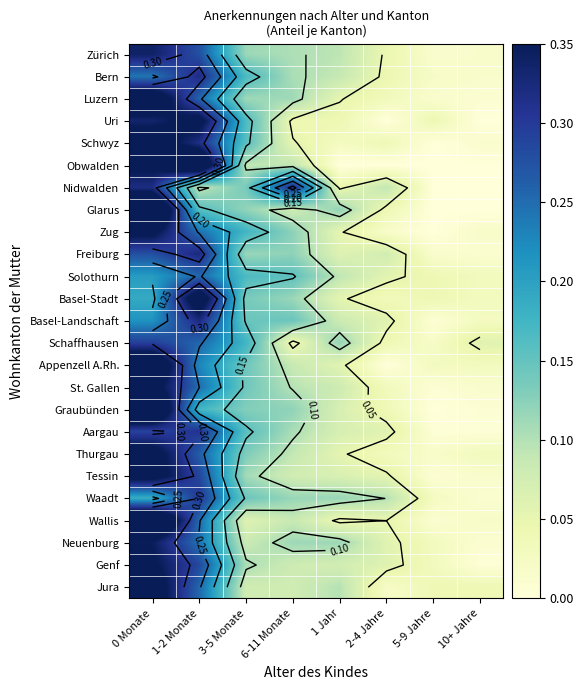

What is the average value of the Zug series?

0.1